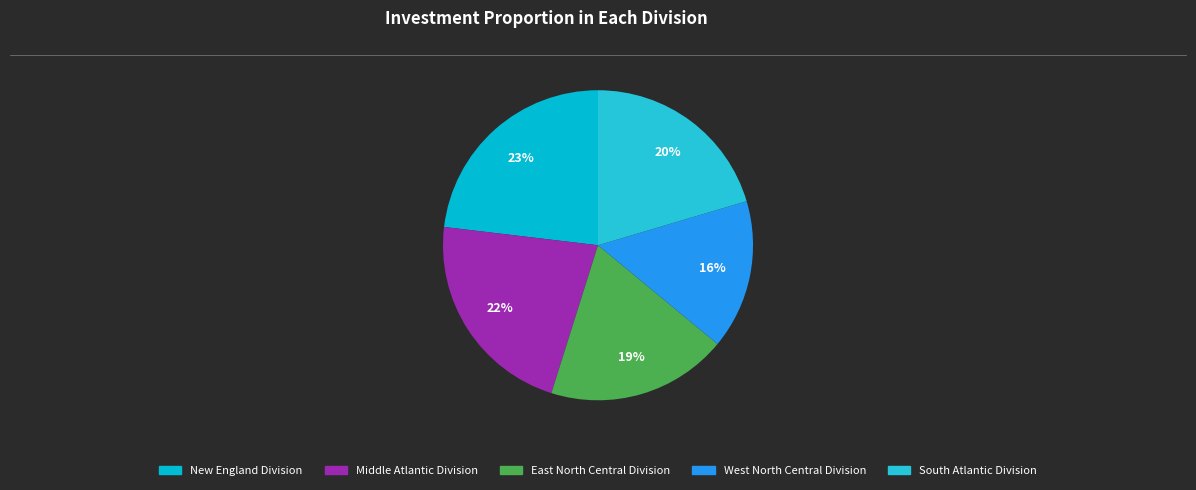

Which category has the biggest portion of the pie?

New England Division